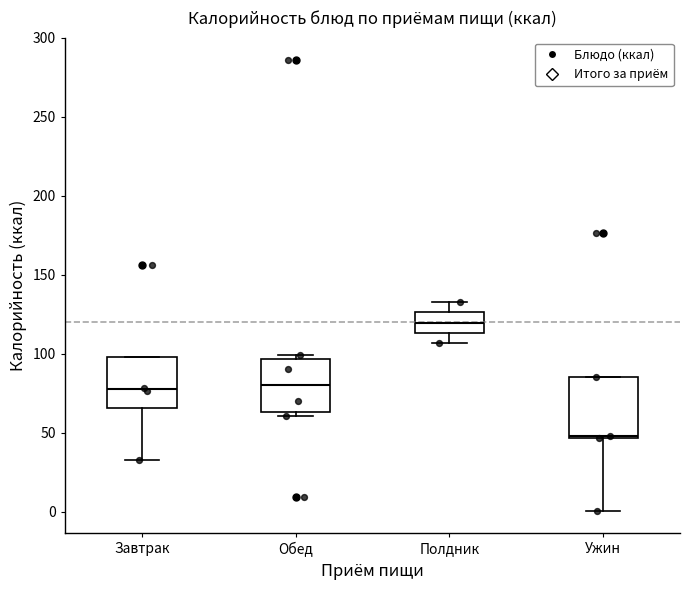

Where is the lower edge of the box for Обед on the y-axis? The values are not printed on the chart, so give them approximately, as read against the axis.

65